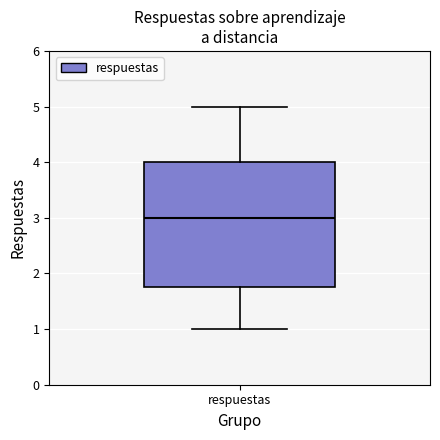

Where is the upper edge of the box for respuestas on the y-axis? The values are not printed on the chart, so give them approximately, as read against the axis.

4.0